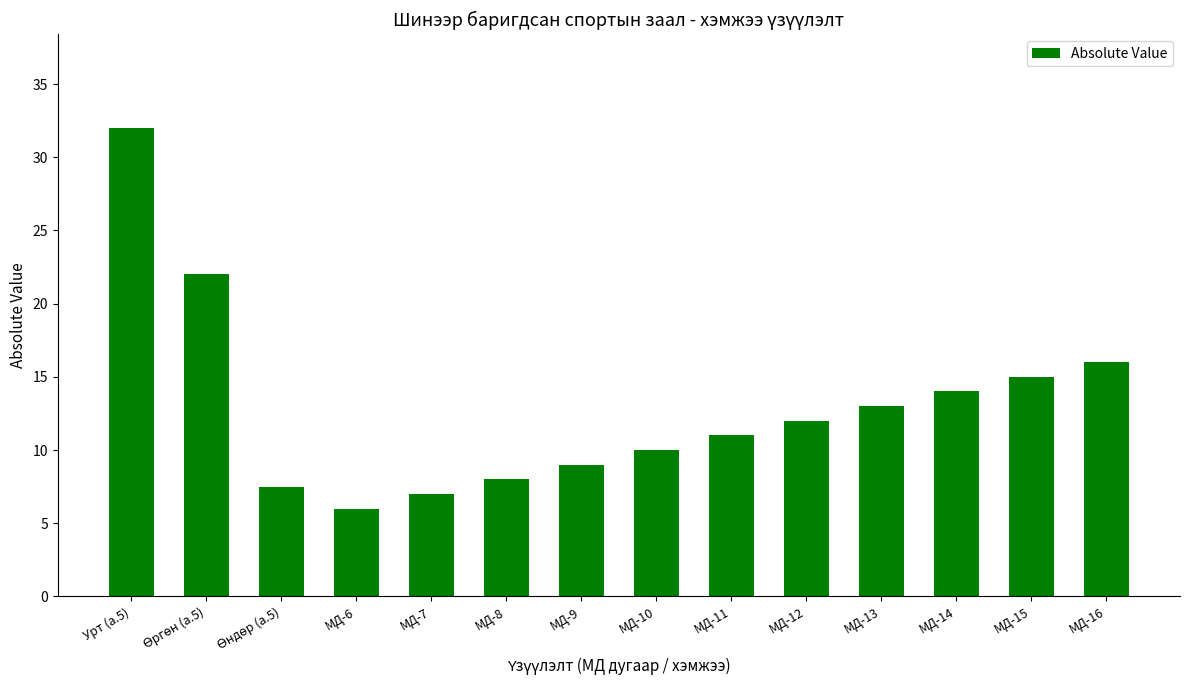

What position from the left is МД-9?

7